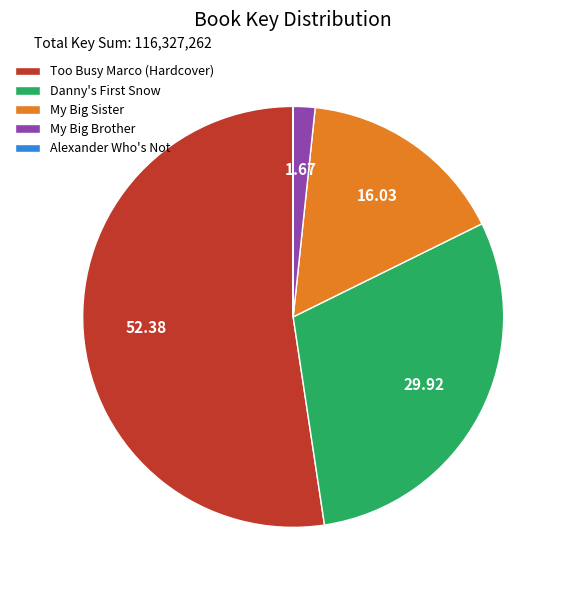

The My Big Sister slice represents 16% of the pie. True or false?

True